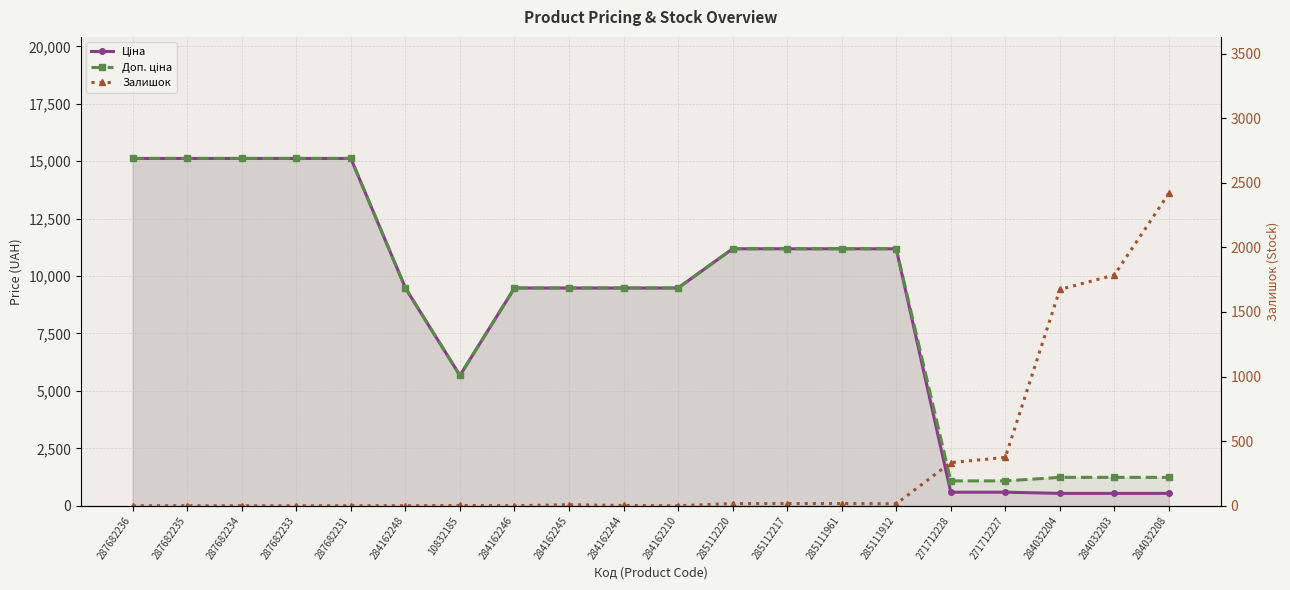

Reading left to right, list all the values displayed in this chart.

Ціна: 15120.0	15120.0	15120.0	15120.0	15120.0	9480.1	5673.8	9480.1	9480.1	9480.1	9480.1	11188.2	11188.2	11188.2	11188.2	589.9	589.9	539.0	539.0	539.0
Доп. ціна: 15120.0	15120.0	15120.0	15120.0	15120.0	9480.1	5673.8	9480.1	9480.1	9480.1	9480.1	11188.2	11188.2	11188.2	11188.2	1081.7	1081.7	1235.4	1235.4	1235.4
Залишок: 0.0	0.0	0.0	0.0	0.0	0.0	2.0	0.0	8.0	2.0	0.0	17.0	17.0	17.0	15.0	334.0	374.0	1674.0	1786.0	2419.0